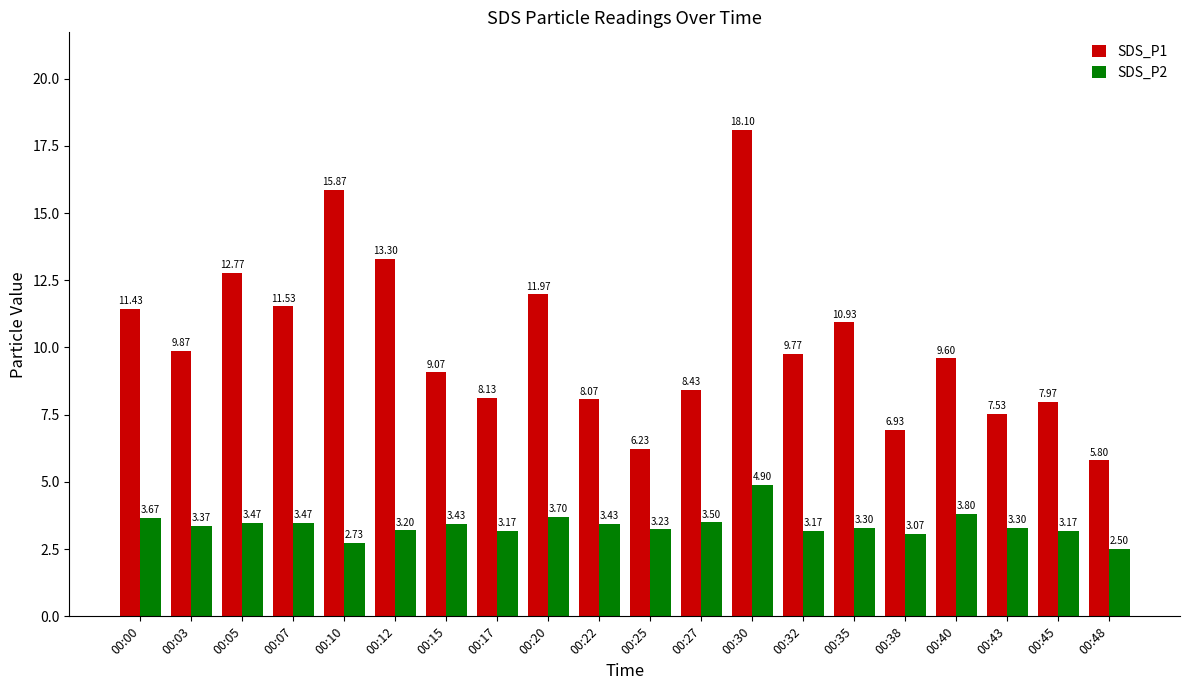

List the series in order of their peak value, lowest first.

SDS_P2, SDS_P1